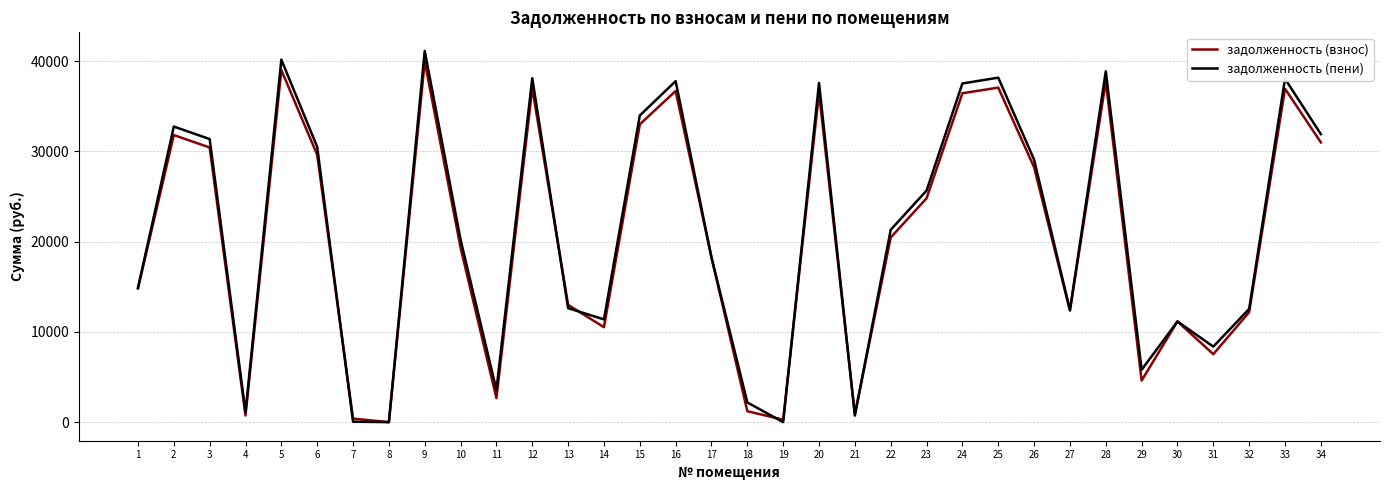

At how many categories does at least one series exceed 22435?

16